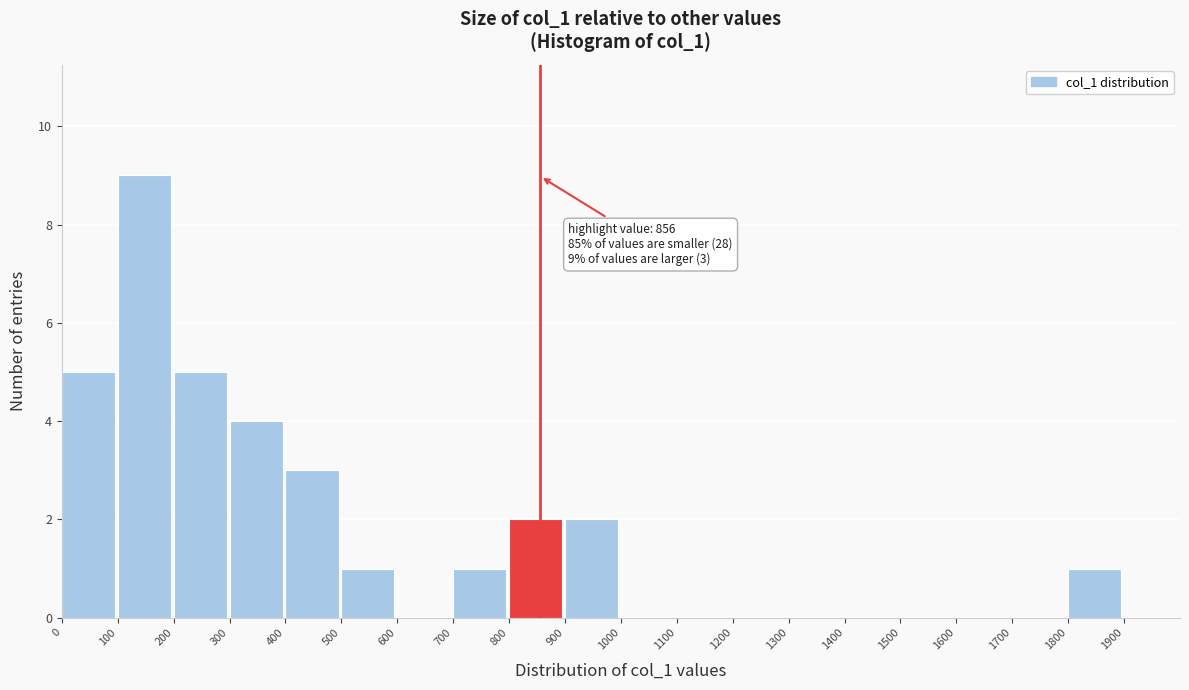

Over which range of the x-axis is the bar tallest?

100 to 200